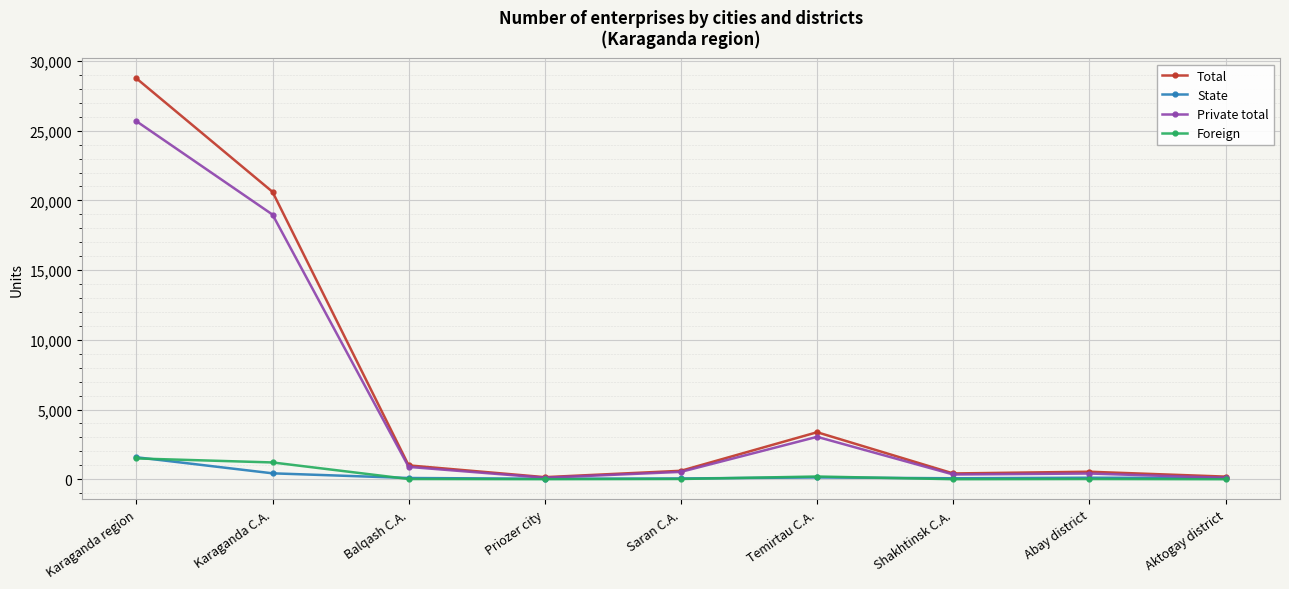

Between Karaganda region and Saran C.A., which series saw the biggest shift?

Total